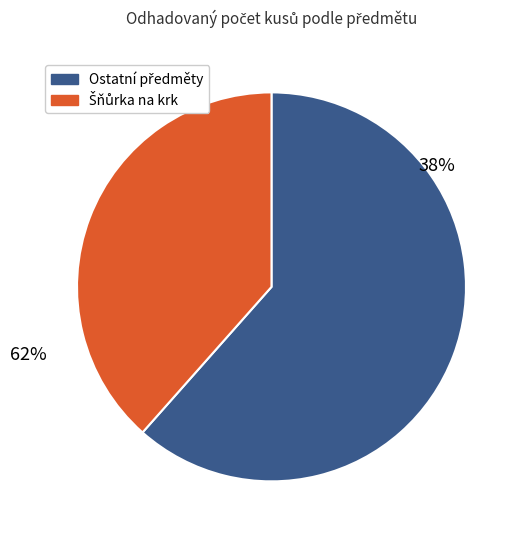

Is pouzdro na karty, vizitkář the majority of the pie?

No